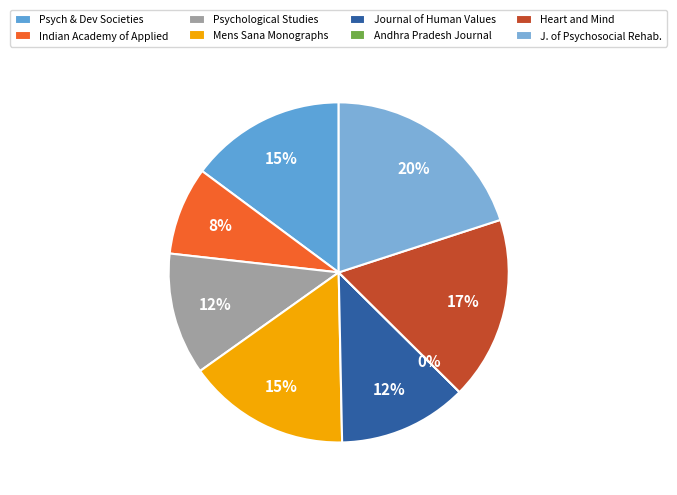

Which category has the biggest portion of the pie?

Journal of Psychosocial Rehabilitation